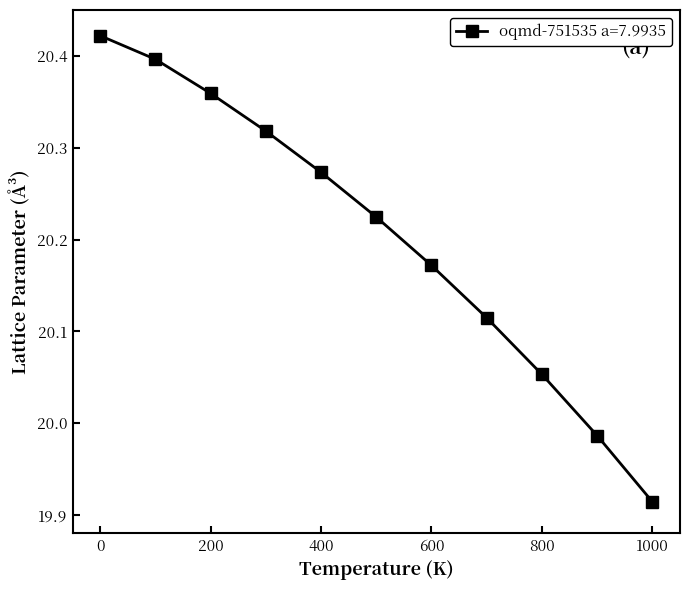

What is the difference between the maximum and minimum values?

0.5